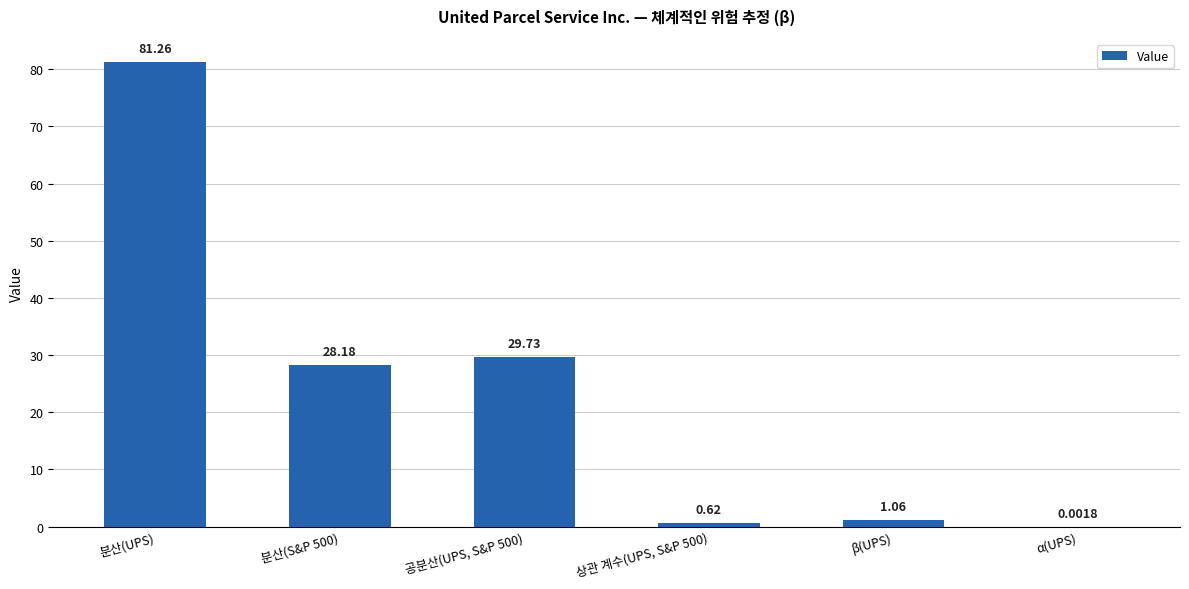

Where does the data first go above 28?

분산(UPS)